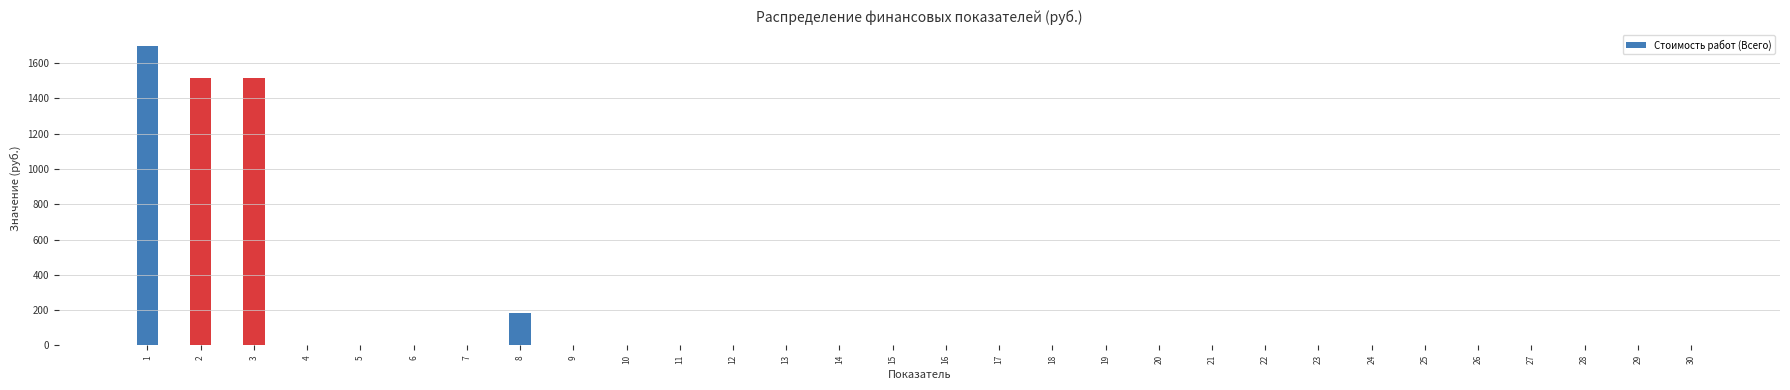

What is the sum of all values?

4914.9